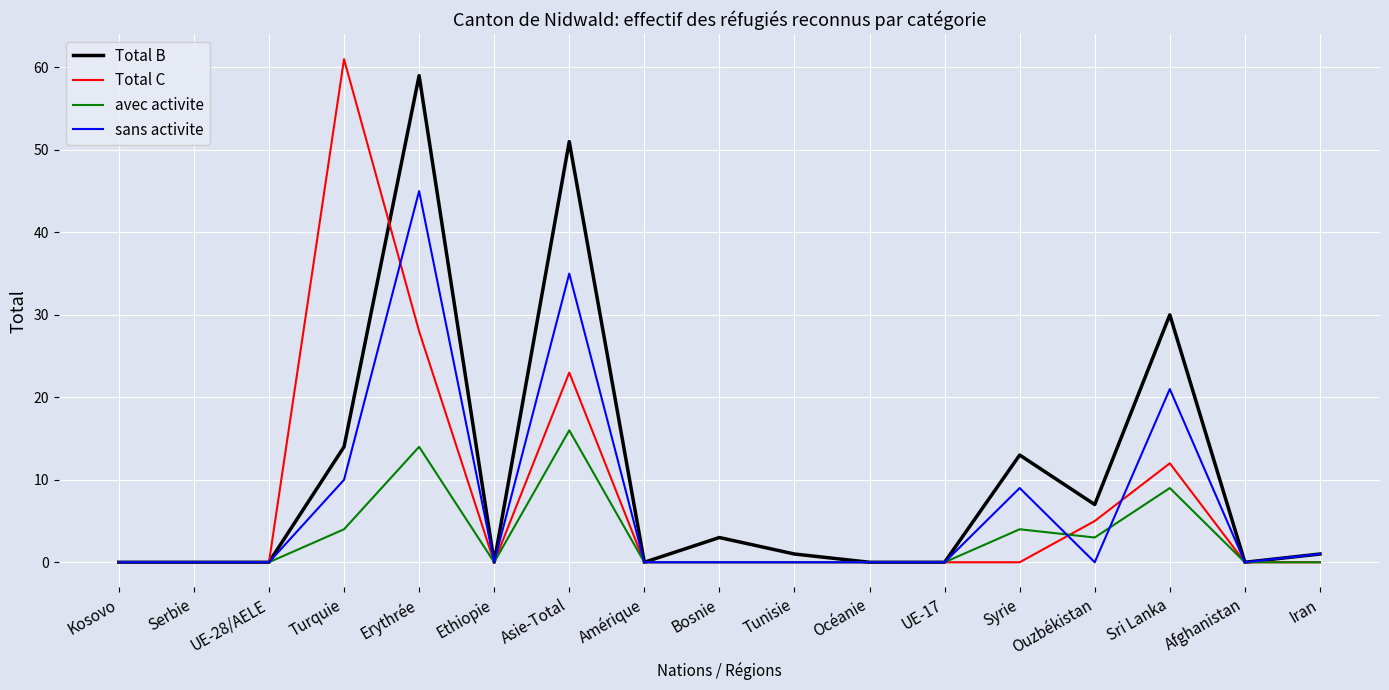

The avec activite series shows 0 at Iran. True or false?

True